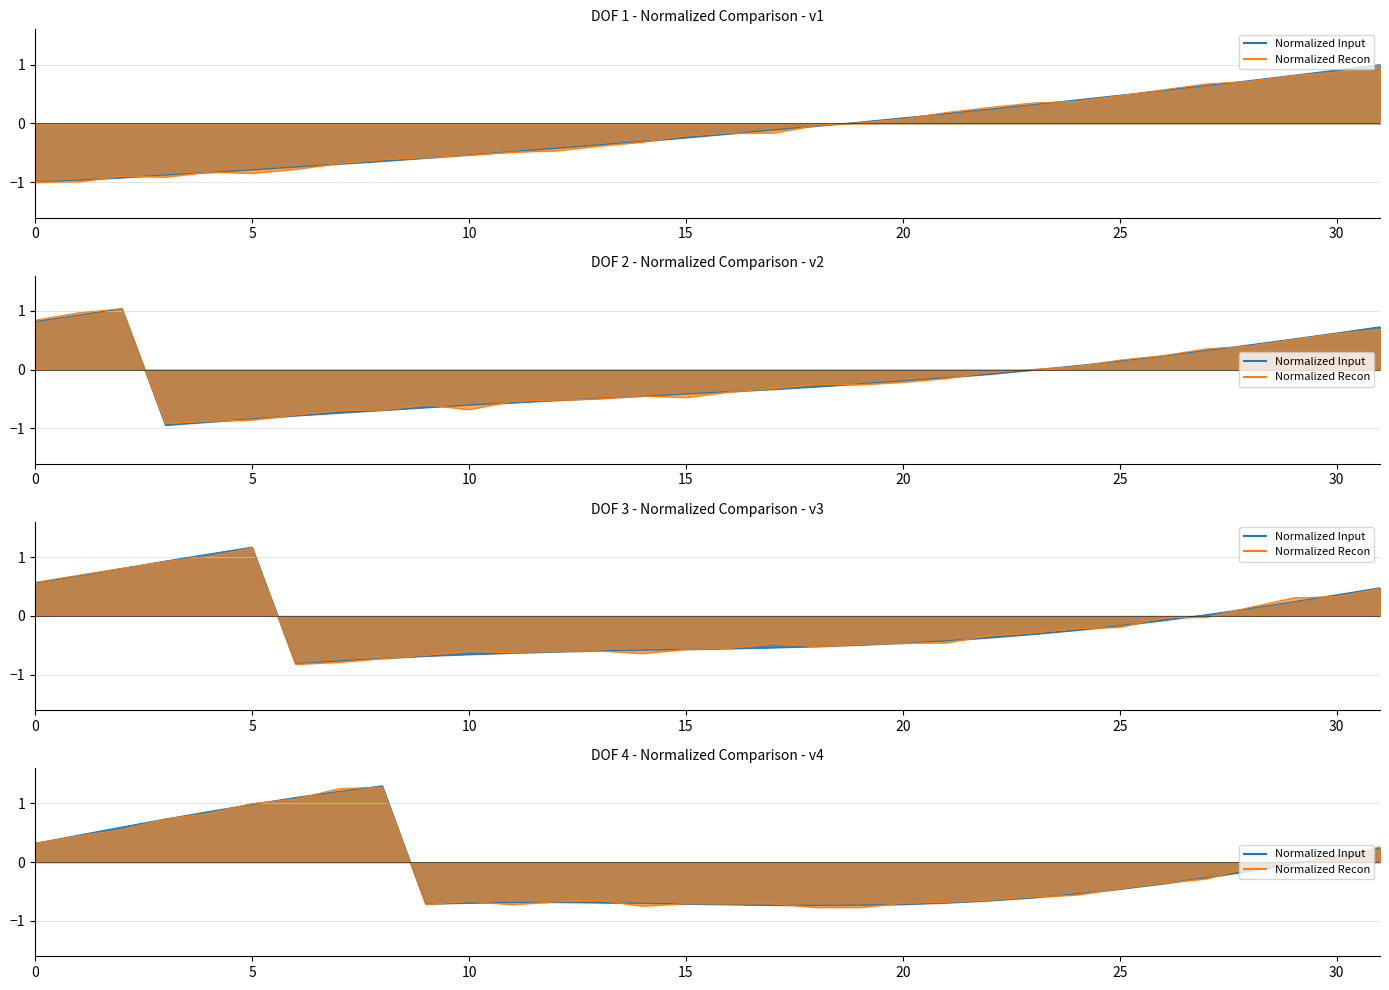

What is the value of the 31st point from the left?

0.9